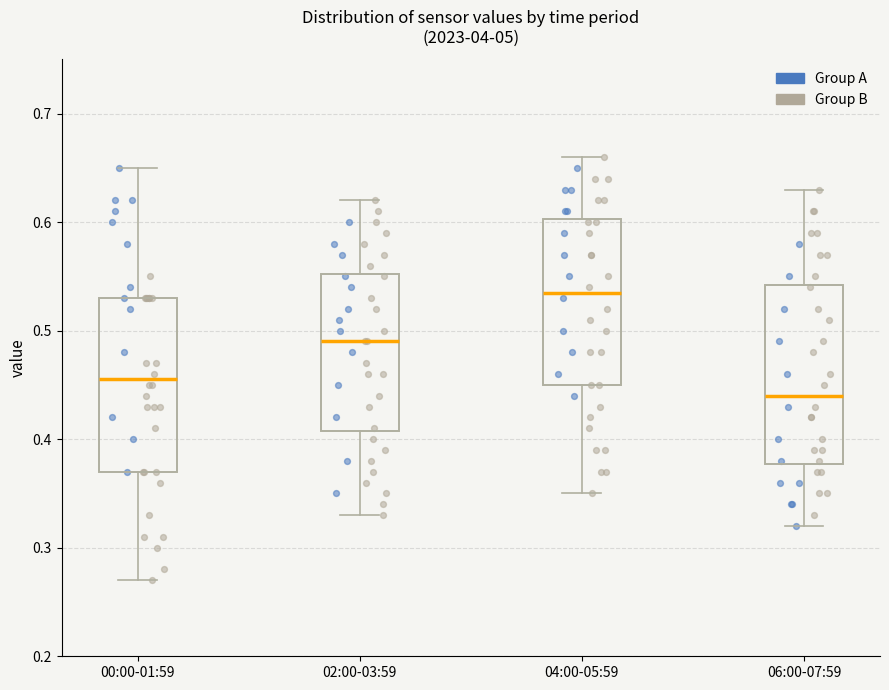

Which box's median line is the highest?

04:00-05:59